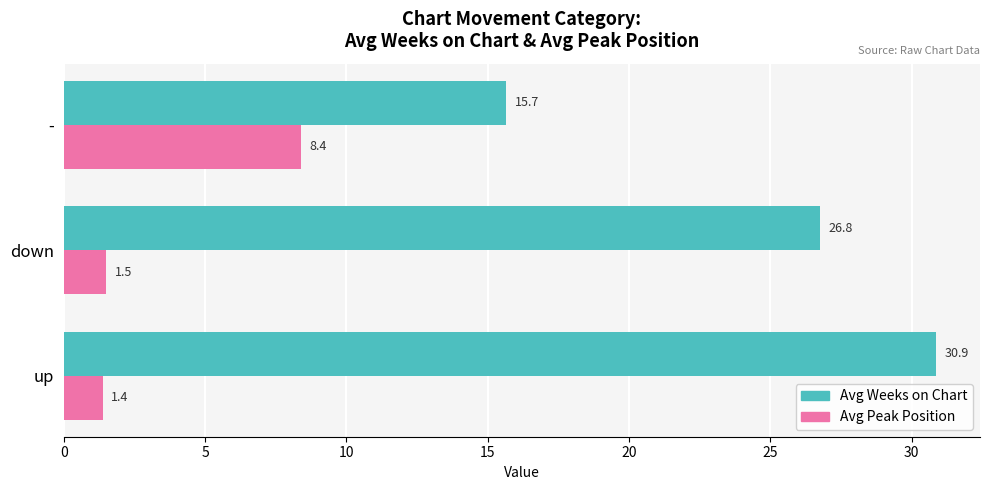

Which series has the largest range (max minus min)?

Avg Weeks on Chart